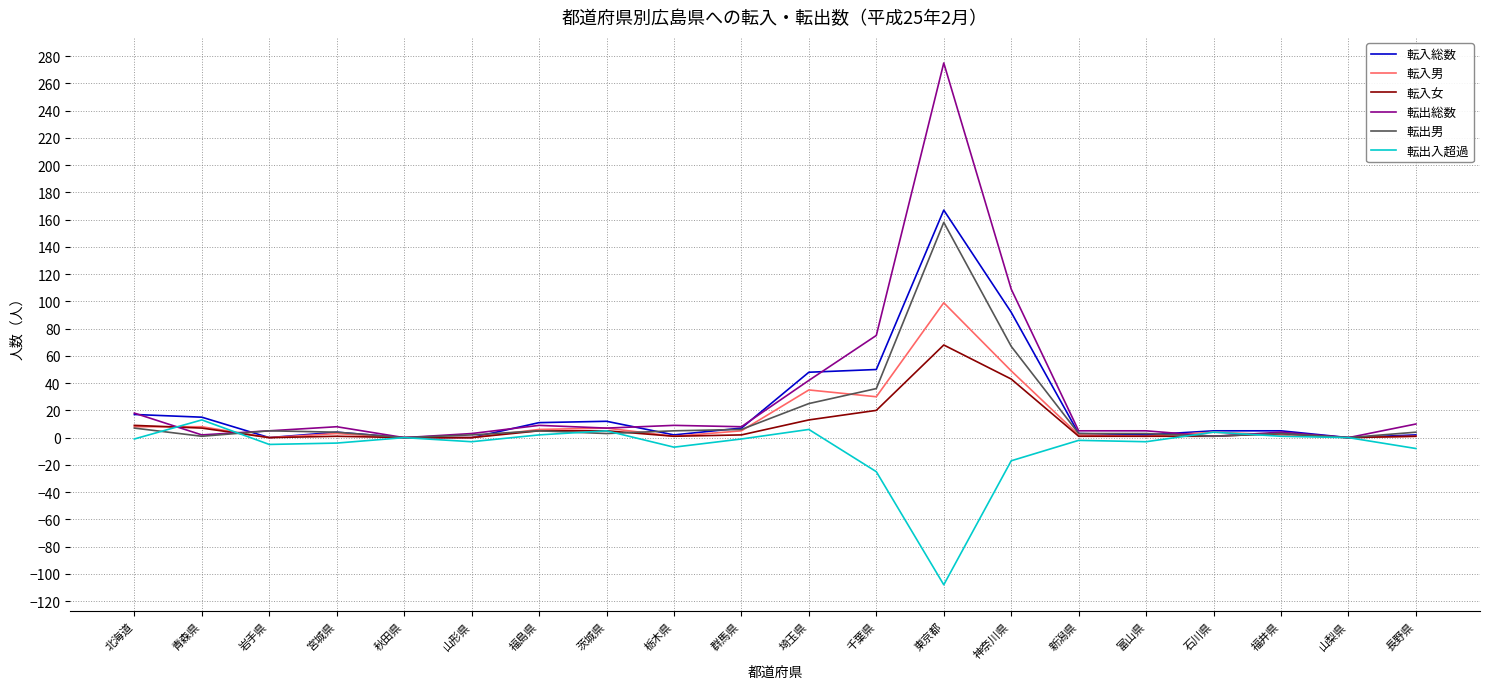

Which series has the widest spread of values?

転出総数